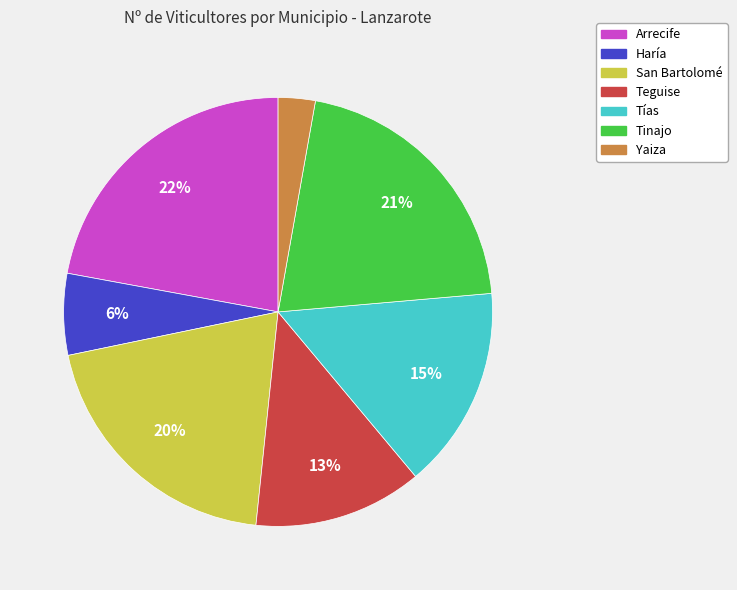

Do Haría and Tinajo together represent more than half of the pie?

No